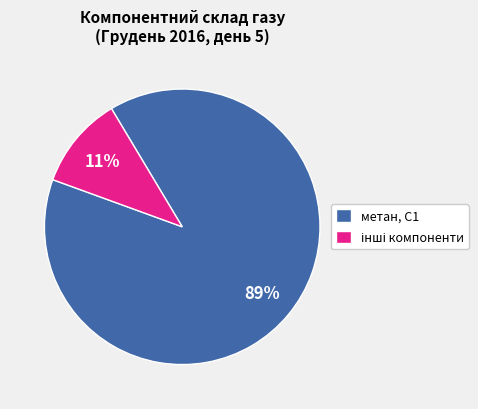

To the nearest percent, what percentage of the pie is метан, С1?

89%